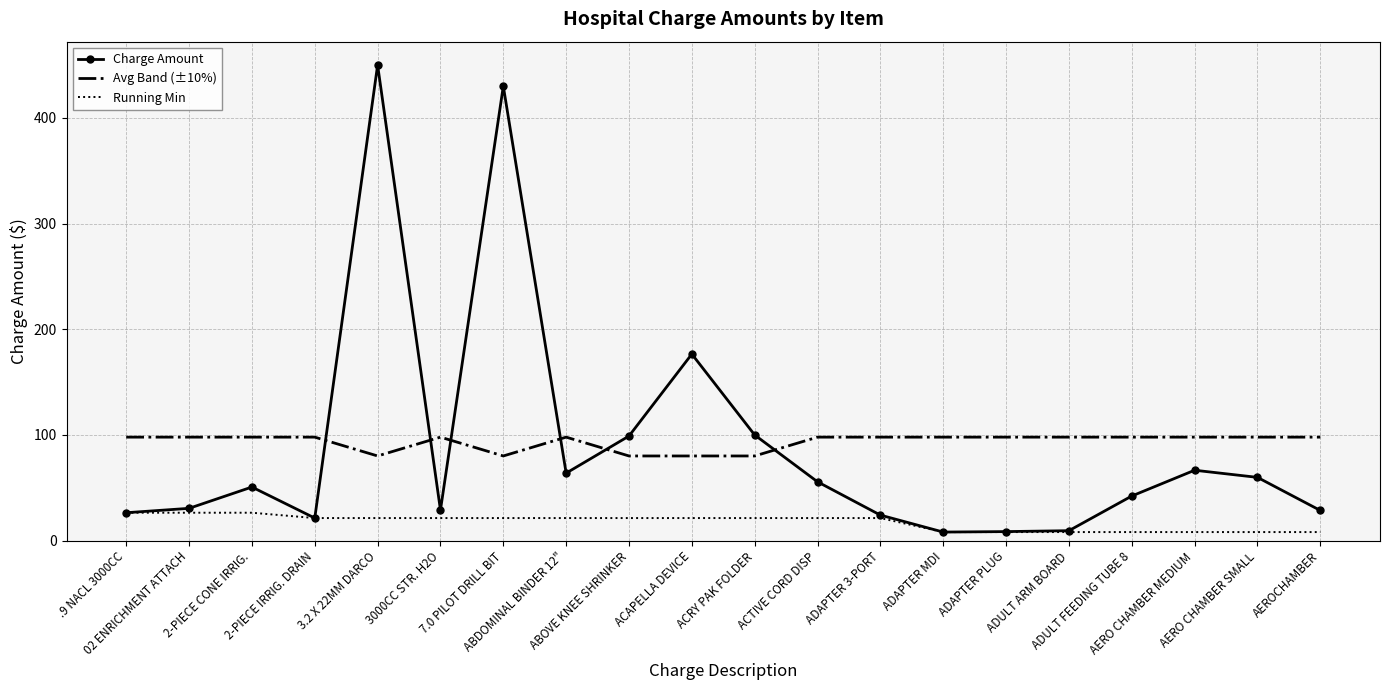

How many distinct data groups are displayed?

3